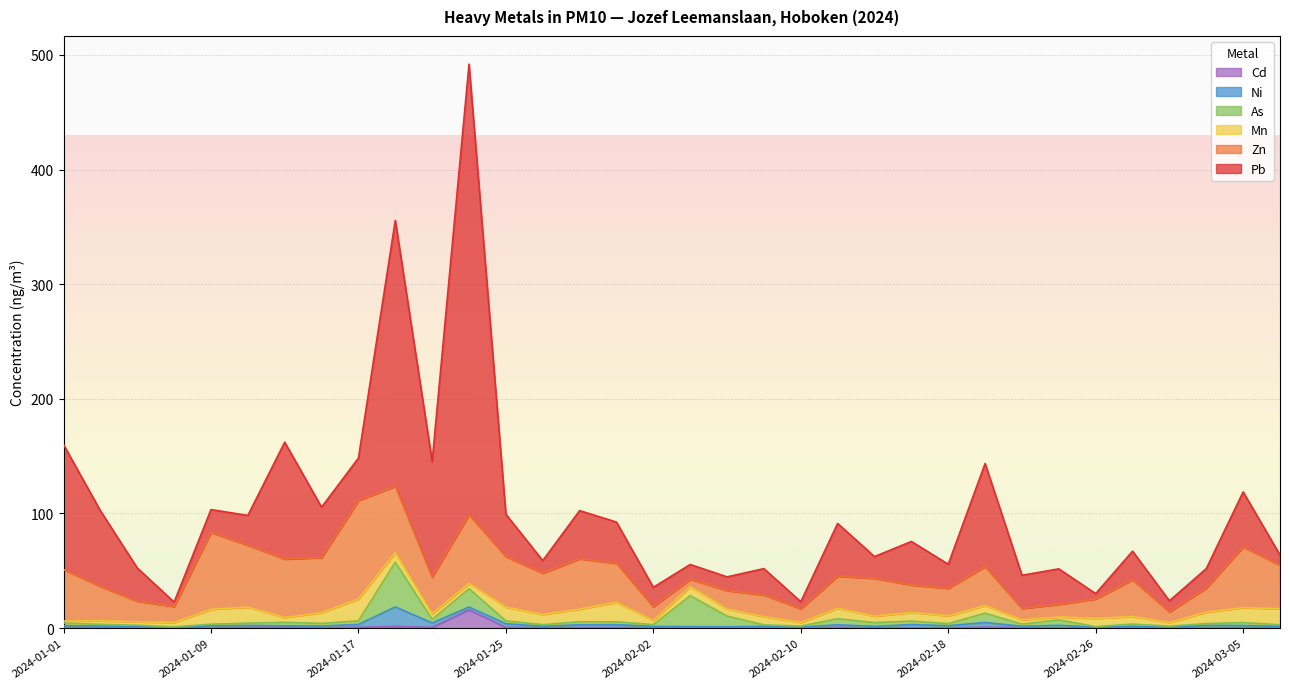

What is the label of the 8th point from the left?

2024-01-15